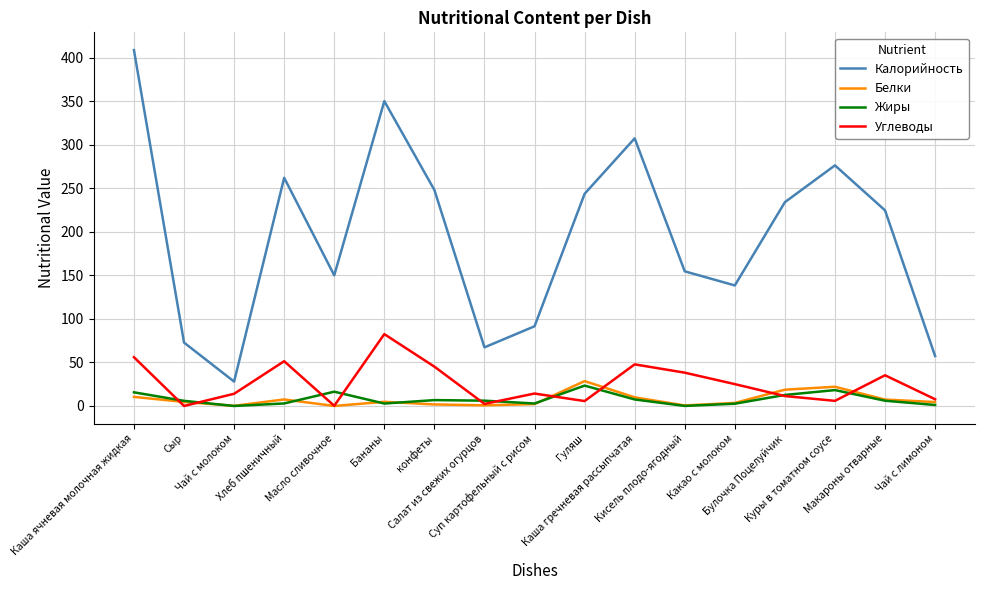

What is the greatest value displayed?

408.6